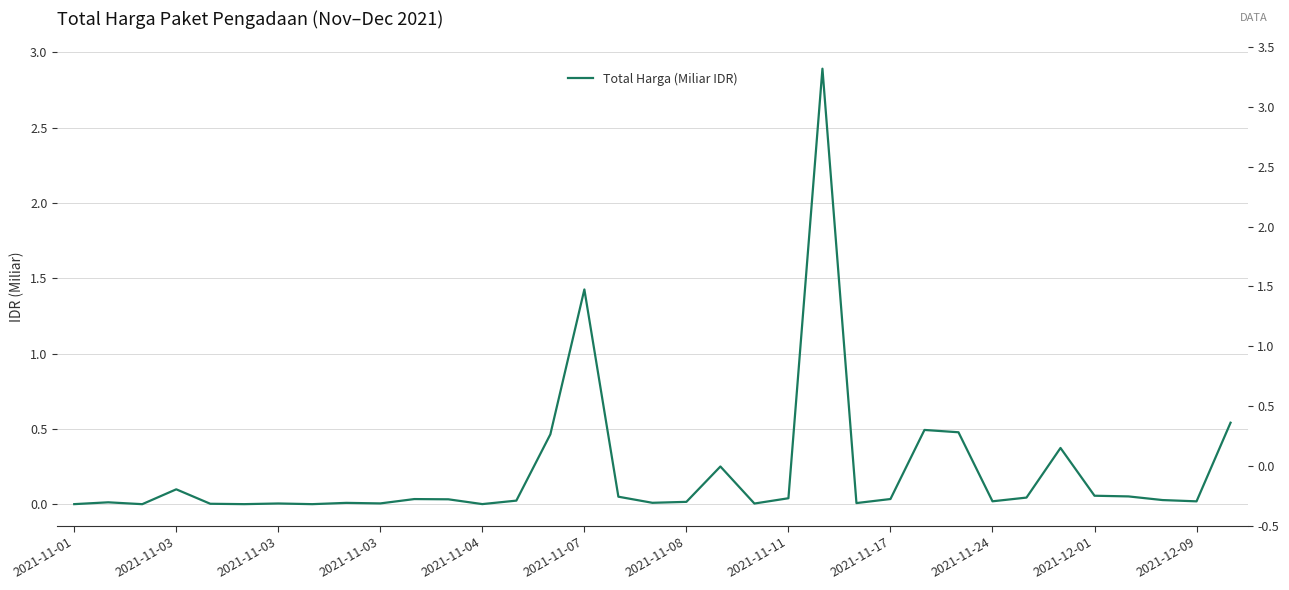

How many interior local valleys (lower than both neighbors) does the data have?

10